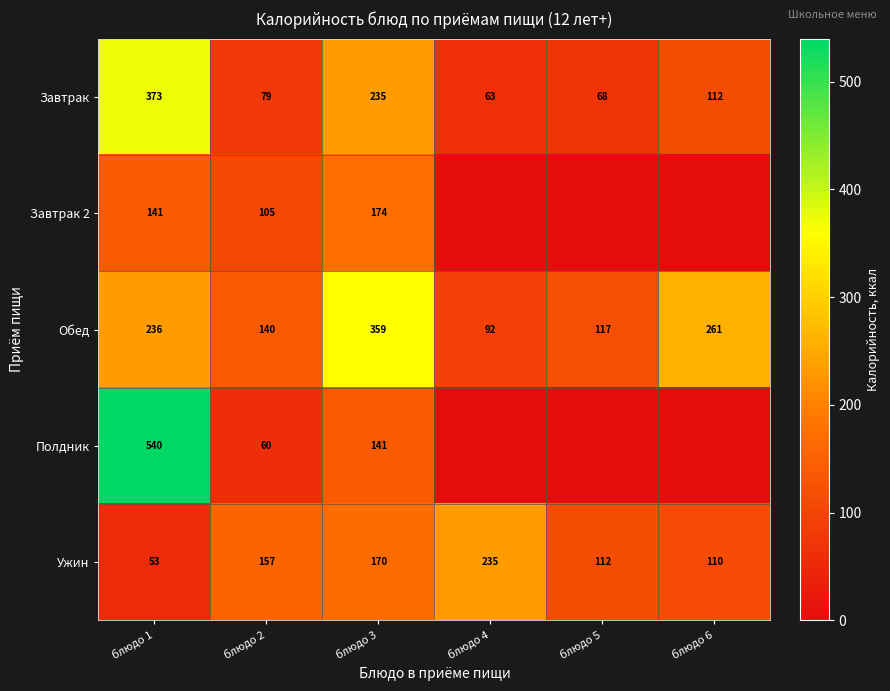

What value does the Обед series have at блюдо 2?

140